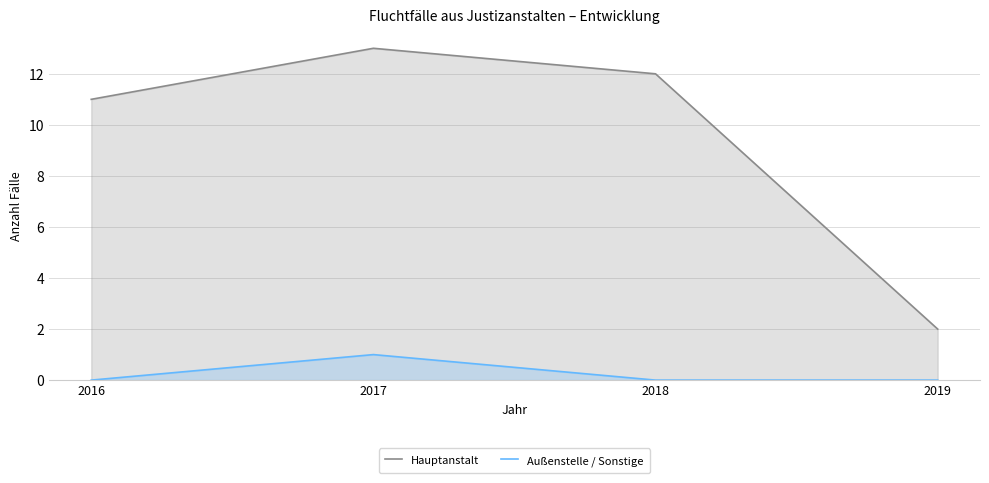

What is the value of the Hauptanstalt point at the 3rd from the left?

12